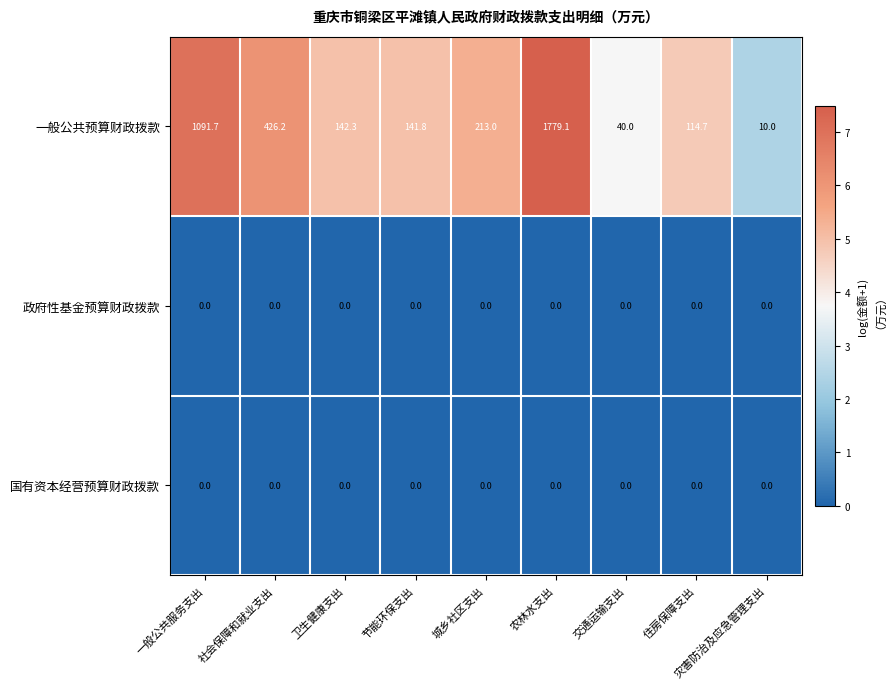

How many categories are shown in the chart?

9